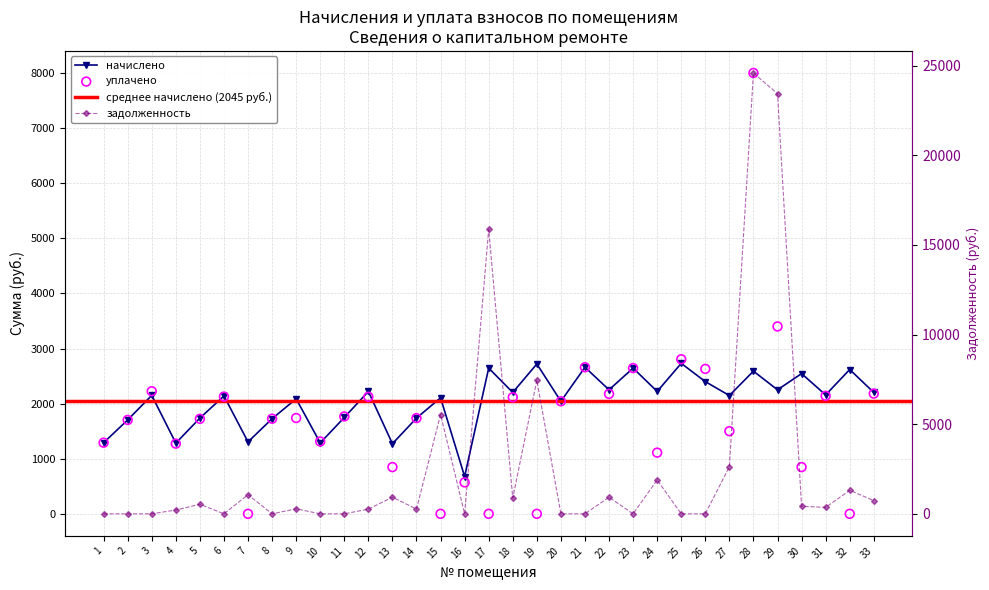

Is the value of задолженность at 8 greater than the value of уплачено at 3?

No